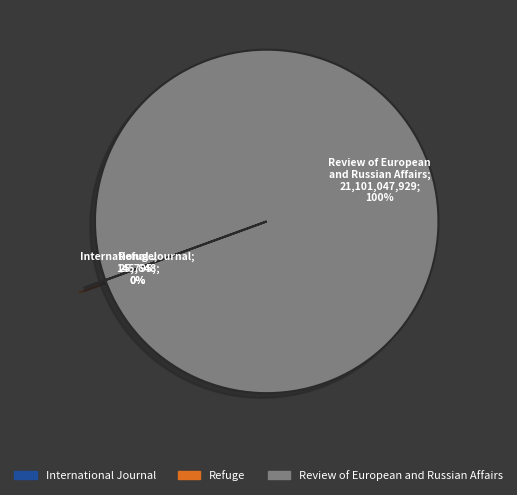

True or false: Review of European and Russian Affairs accounts for 88% of the total.

False